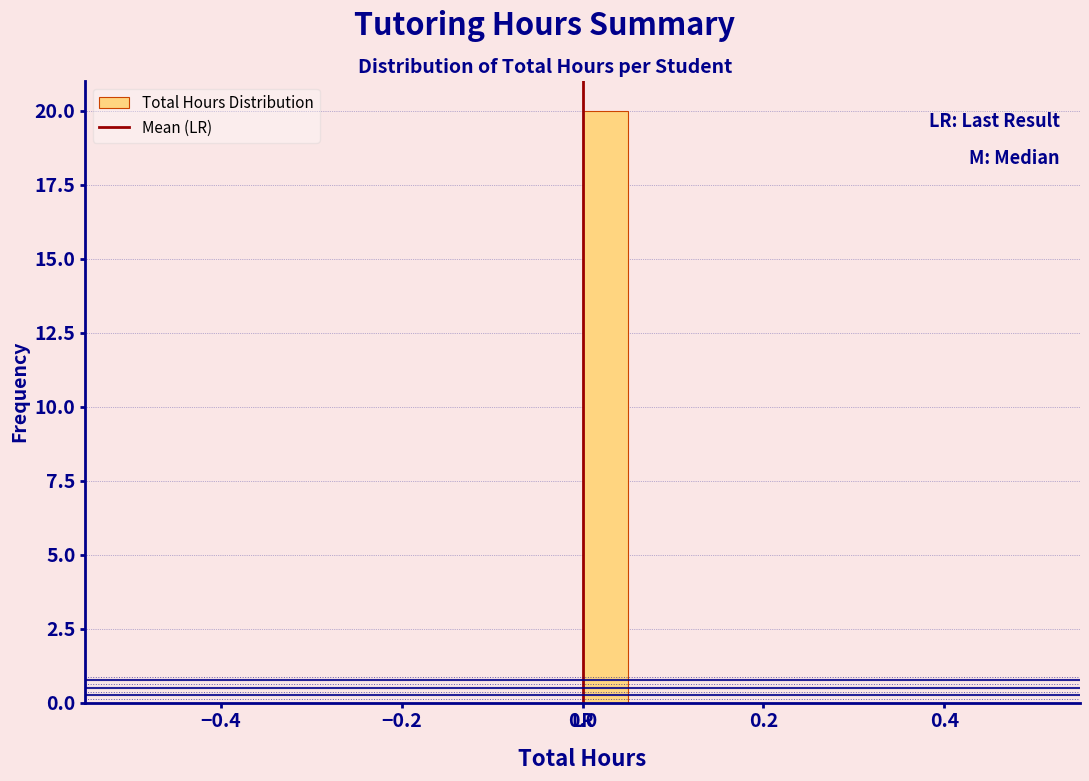

Around what value on the x-axis is the tallest bar? Give the approximate position of its centre, as read against the axis.

0.02